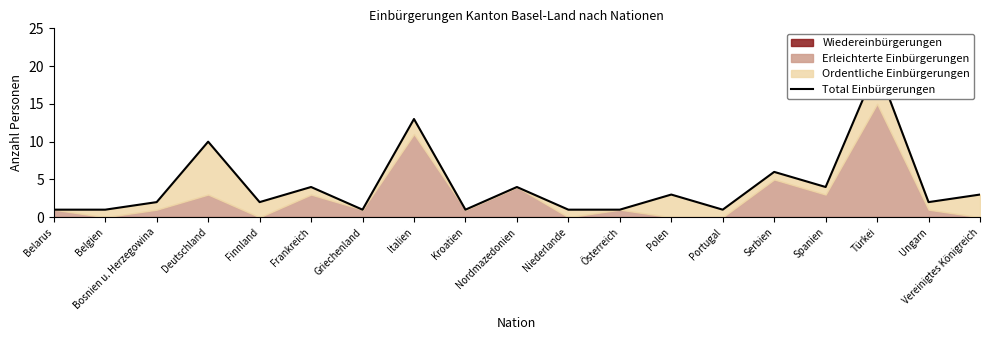

Where is the data nearest to the value 10?

Deutschland